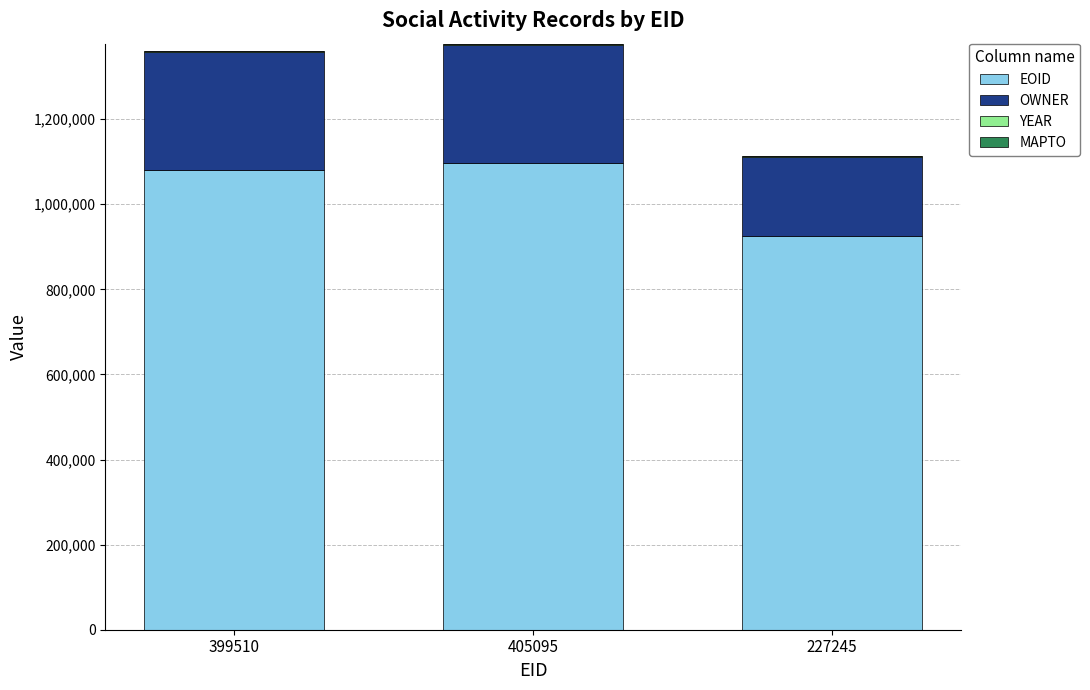

At which label is EOID closest to 1011384?

399510